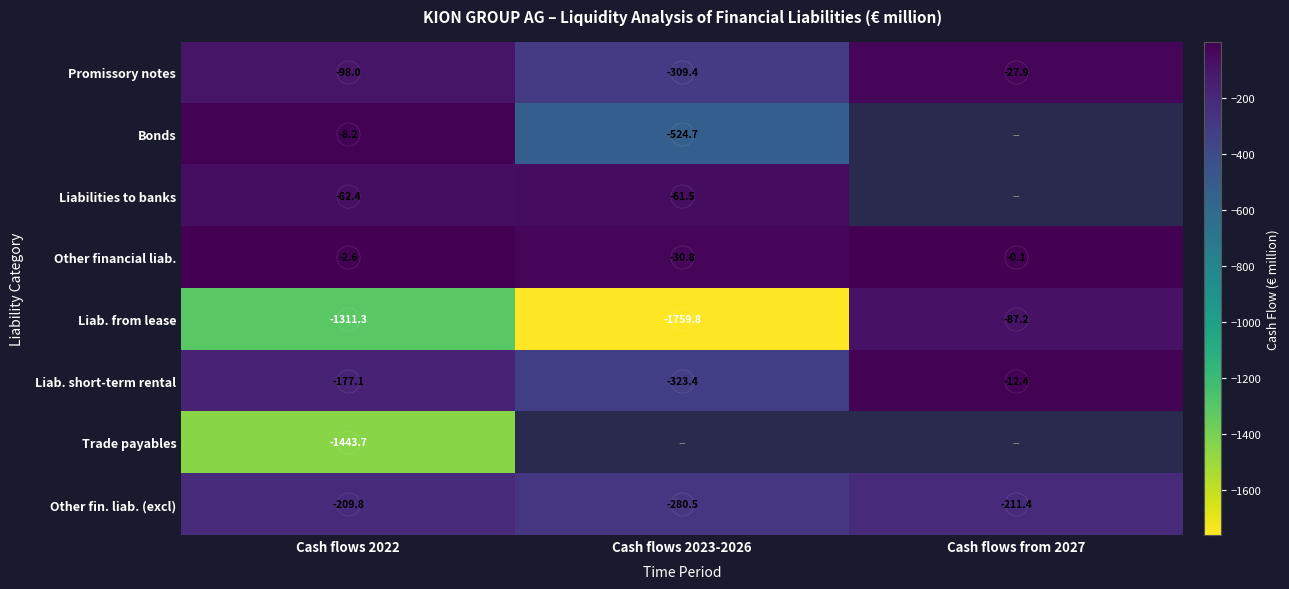

What is the smallest value displayed?

-1759.8